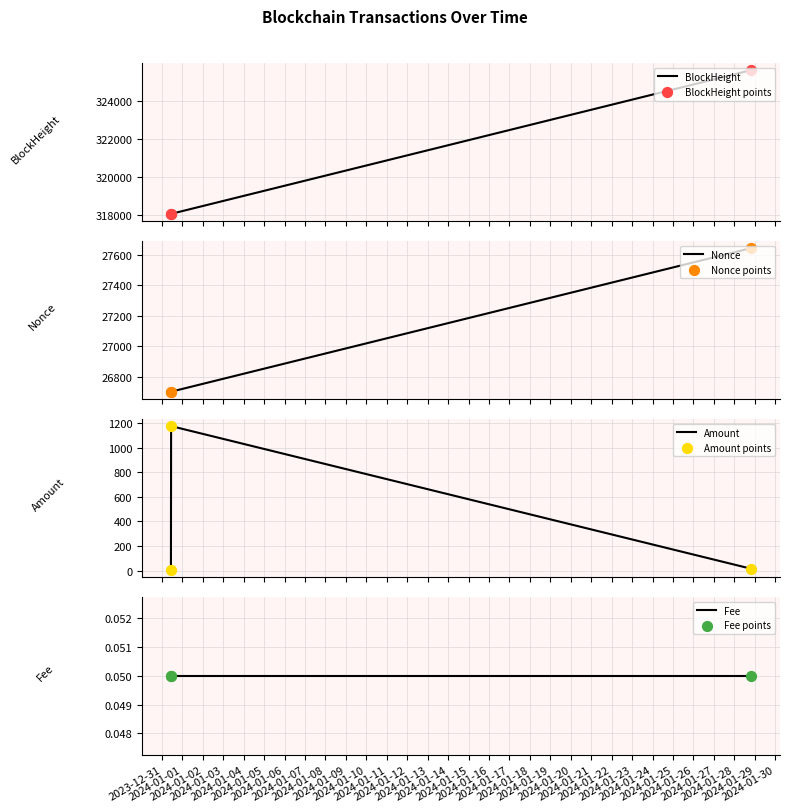

Which series contains the highest Y value?

BlockHeight